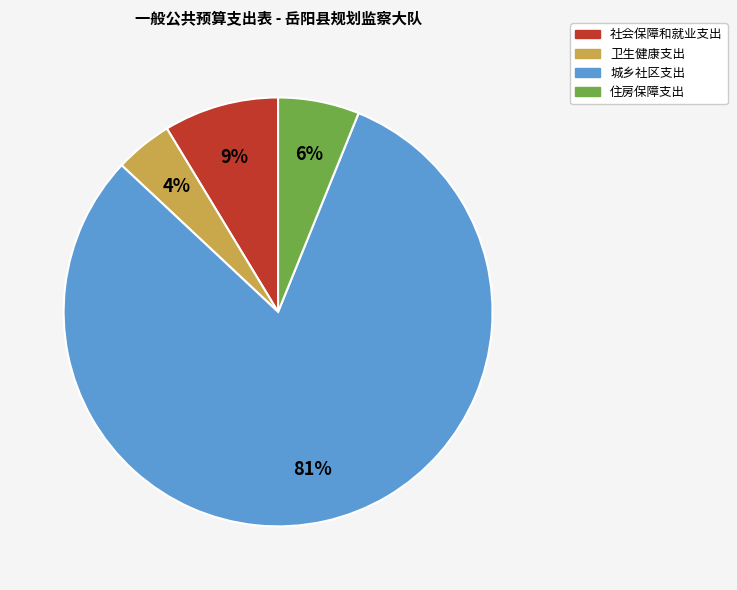

To the nearest percent, what is the difference between the 住房保障支出 and 城乡社区支出 slice percentages?

75%